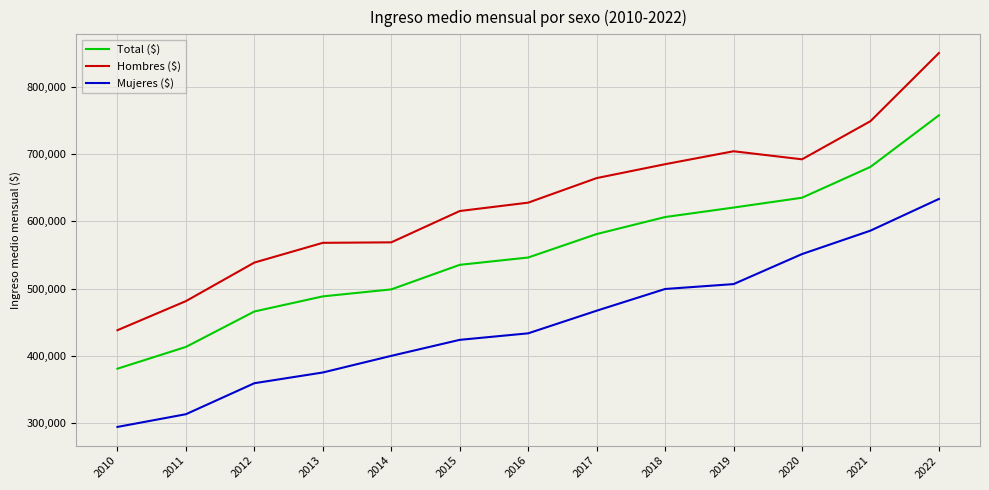

What is the total value across all series at 2012?

1363786.1